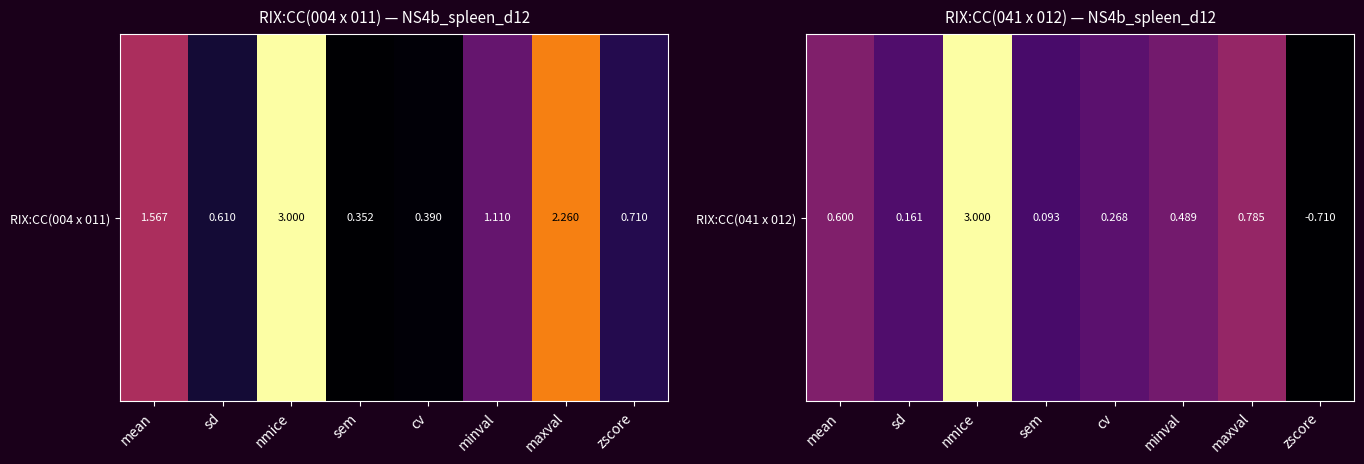

Which label corresponds to the largest value in the chart?

nmice